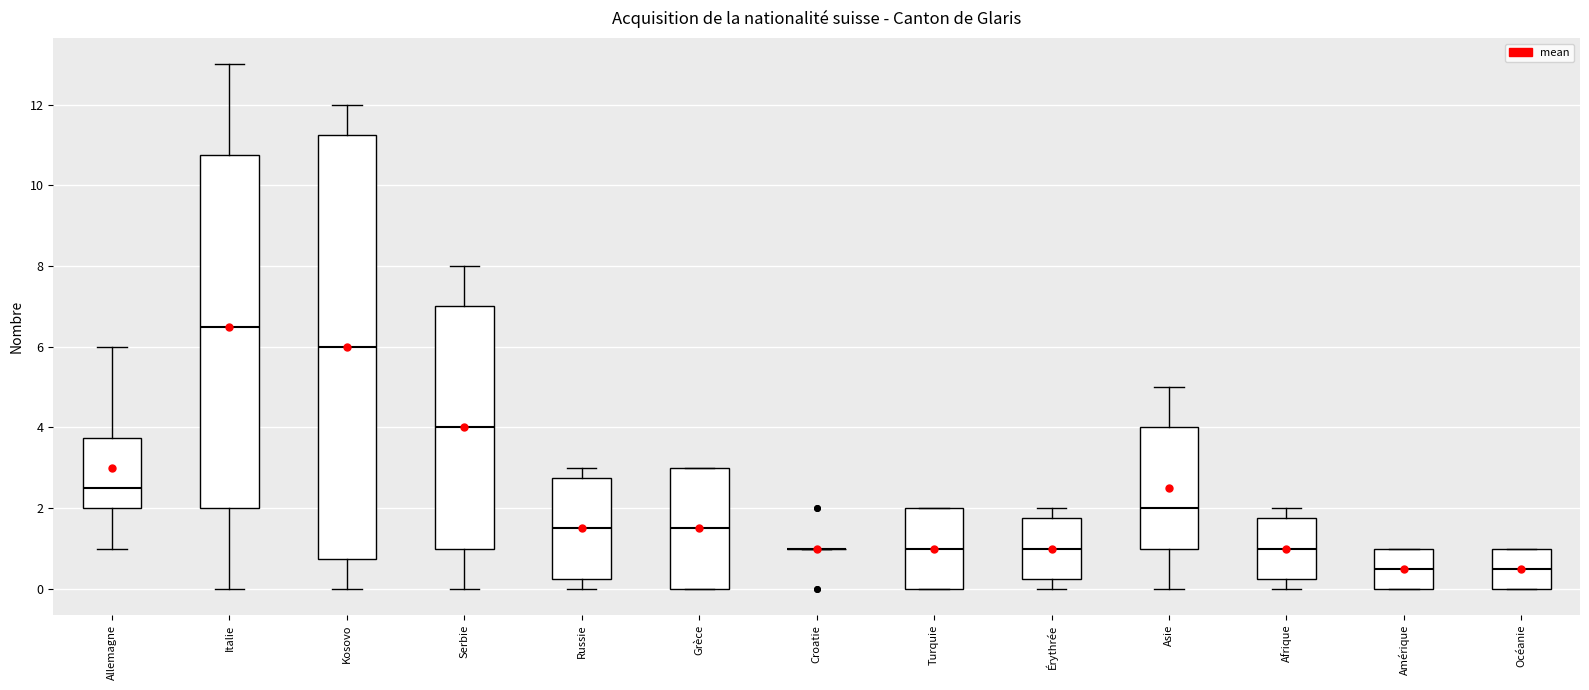

Reading left to right, read every box against the y-axis: the position of its median line, the range the box covers, and the ends of its whiskers. The values are not printed on the chart, so give them approximately, as read against the axis.

Allemagne: median 2.6, box 2.0 to 3.8, whiskers 1.0 to 6.0
Italie: median 6.6, box 2.0 to 10.8, whiskers 0.0 to 13.0
Kosovo: median 6.0, box 0.8 to 11.2, whiskers 0.0 to 12.0
Serbie: median 4.0, box 1.0 to 7.0, whiskers 0.0 to 8.0
Russie: median 1.6, box 0.2 to 2.8, whiskers 0.0 to 3.0
Grèce: median 1.6, box 0.0 to 3.0, whiskers 0.0 to 3.0
Croatie: box collapsed to a line at 1.0, whiskers 1.0 to 1.0
Turquie: median 1.0, box 0.0 to 2.0, whiskers 0.0 to 2.0
Érythrée: median 1.0, box 0.2 to 1.8, whiskers 0.0 to 2.0
Asie: median 2.0, box 1.0 to 4.0, whiskers 0.0 to 5.0
Afrique: median 1.0, box 0.2 to 1.8, whiskers 0.0 to 2.0
Amérique: median 0.6, box 0.0 to 1.0, whiskers 0.0 to 1.0
Océanie: median 0.6, box 0.0 to 1.0, whiskers 0.0 to 1.0